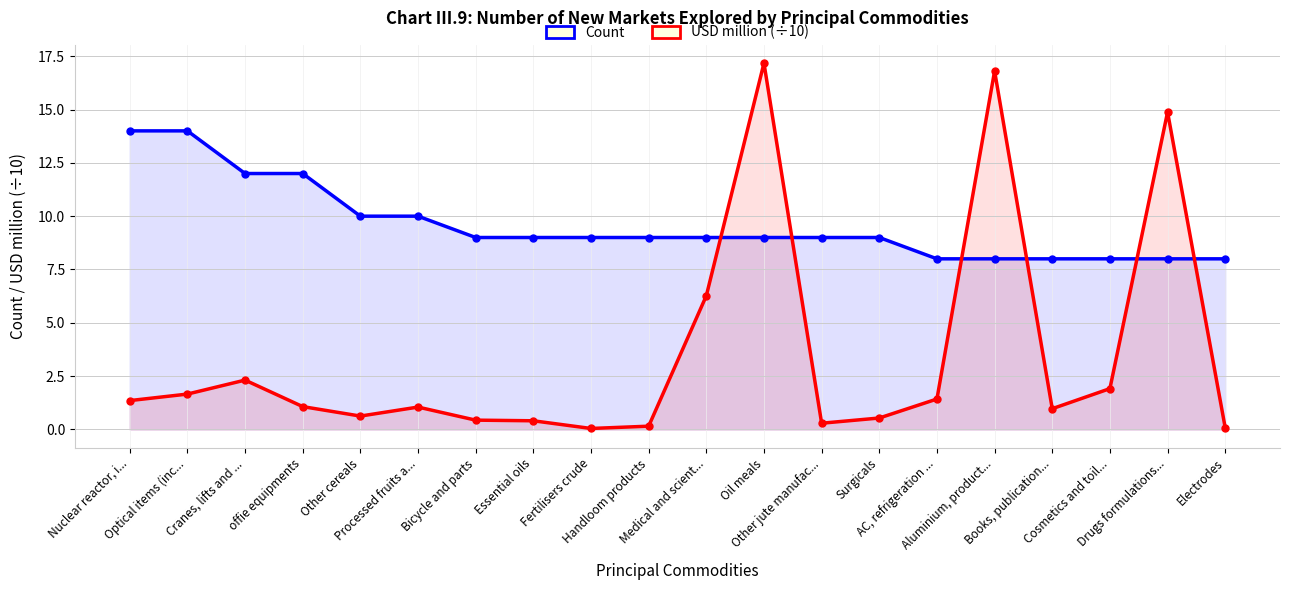

List the series in order of their peak value, highest first.

USD million (÷10), Count